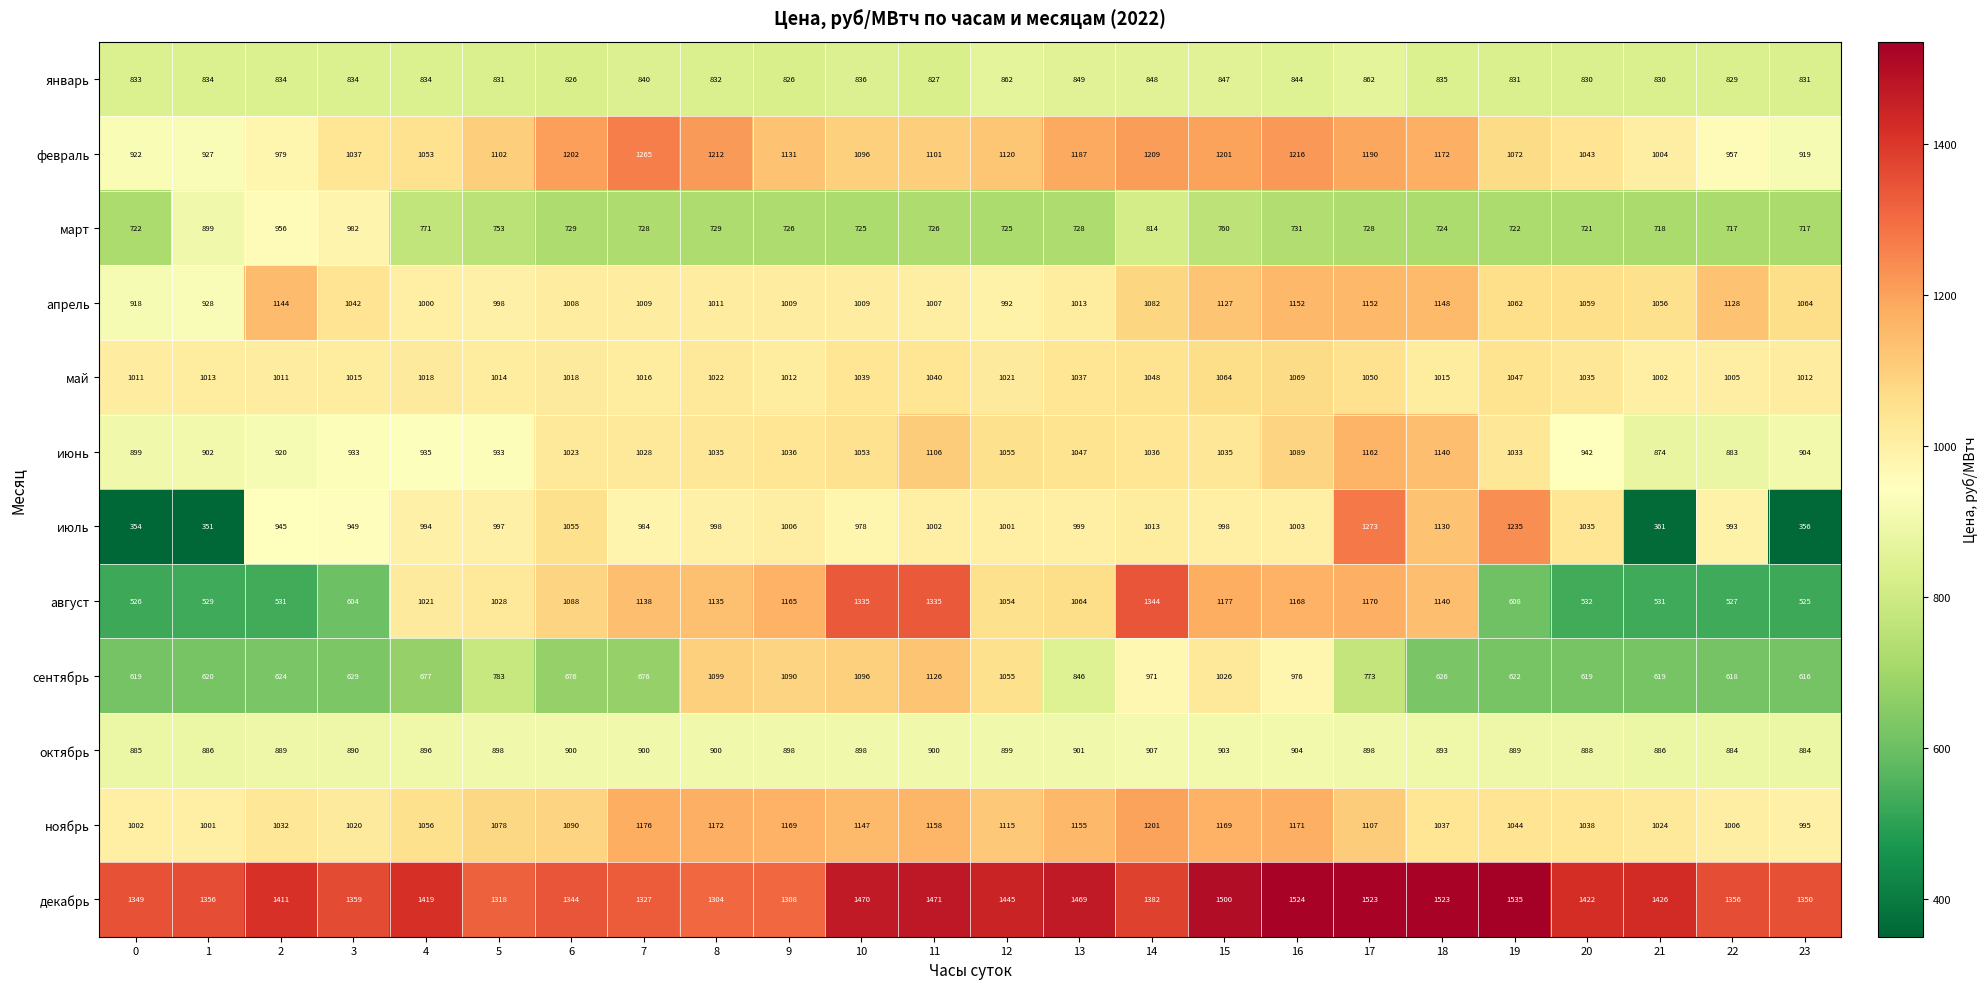

True or false: сентябрь has a value of 622 at 19.

True